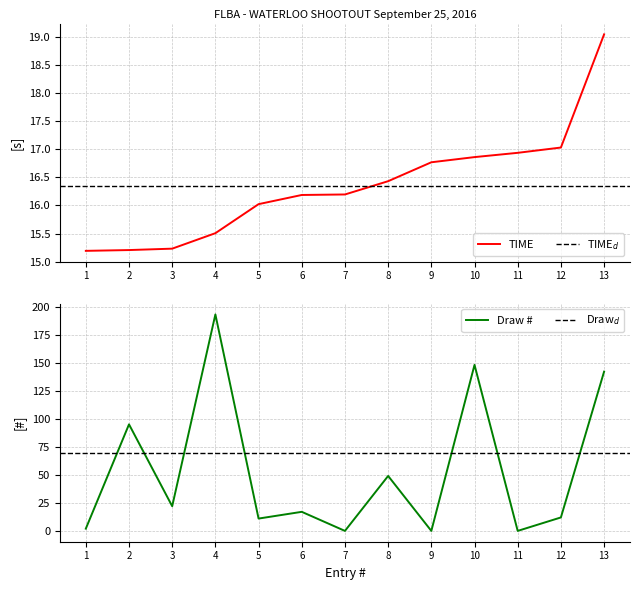

After their last crossing, which series has the higher values: Draw or TIME?

Draw